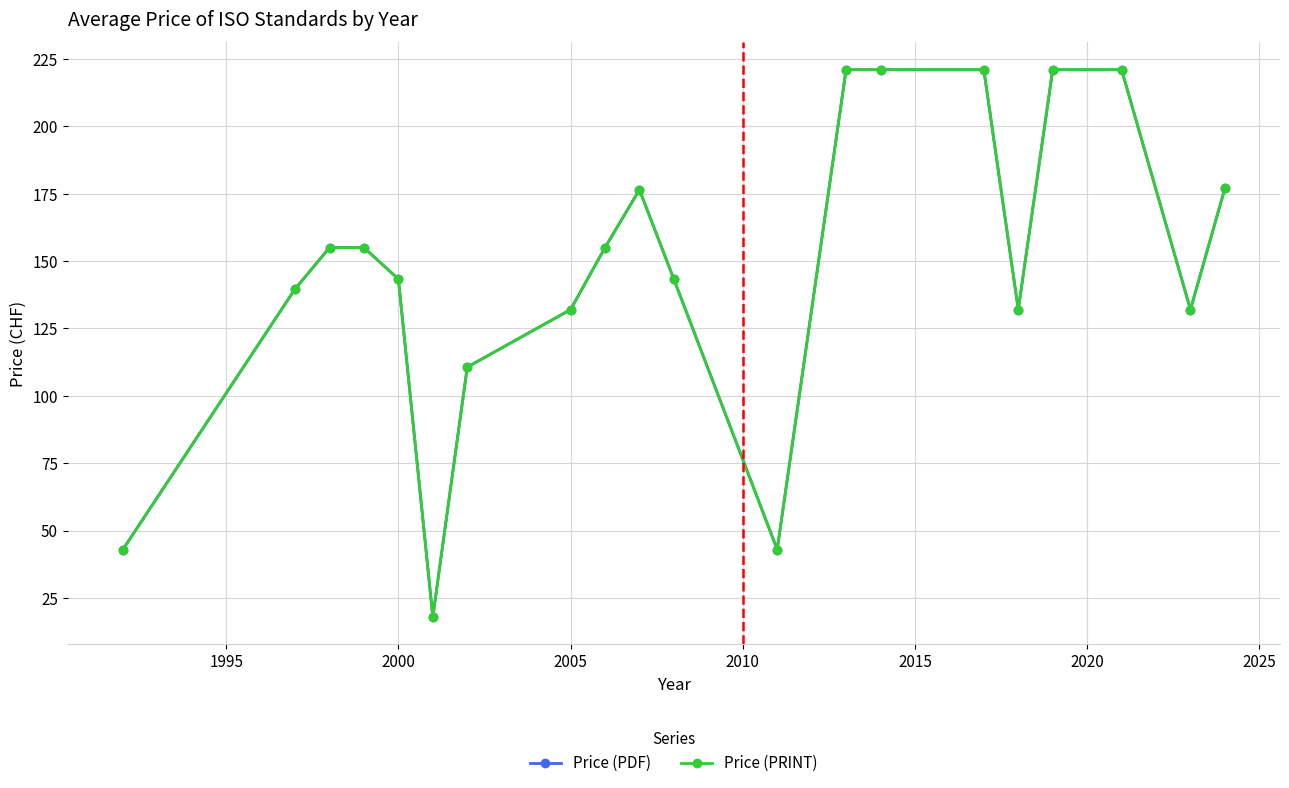

List the series in order of their peak value, lowest first.

Price (PDF), Price (PRINT)